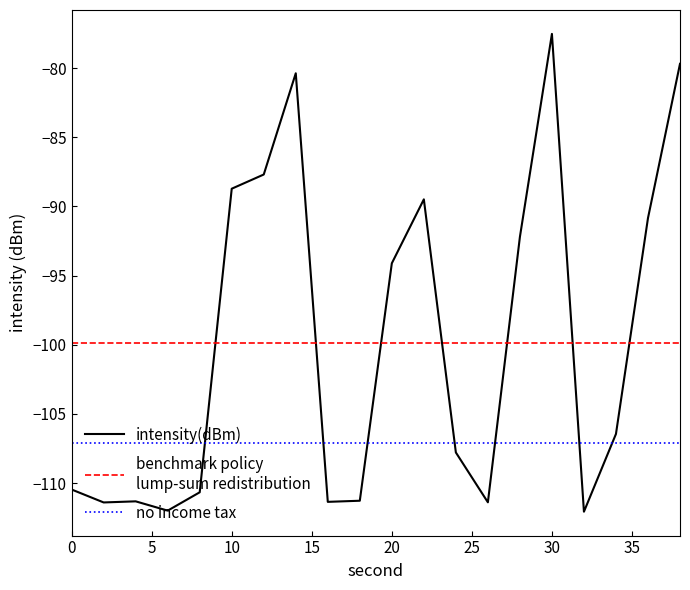

At which label does the data first exceed -106?

10